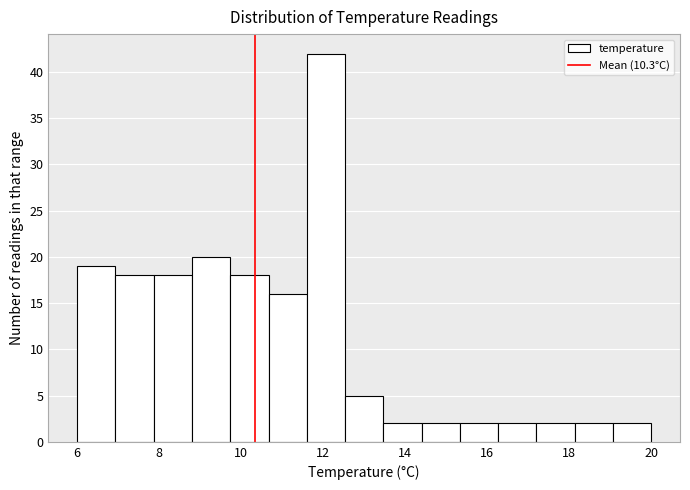

How tall is the bar that spans 16.2 to 17.2 on the x-axis? Neither the bar edges nor the heights are printed on the chart, so give them approximately, as read against the axes.

2